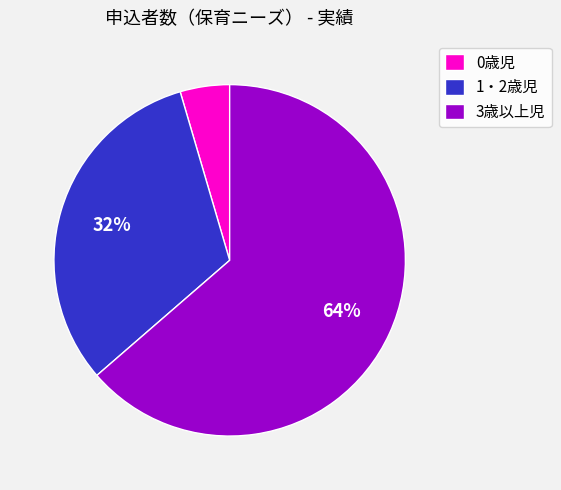

Is 1・2歳児 the majority of the pie?

No